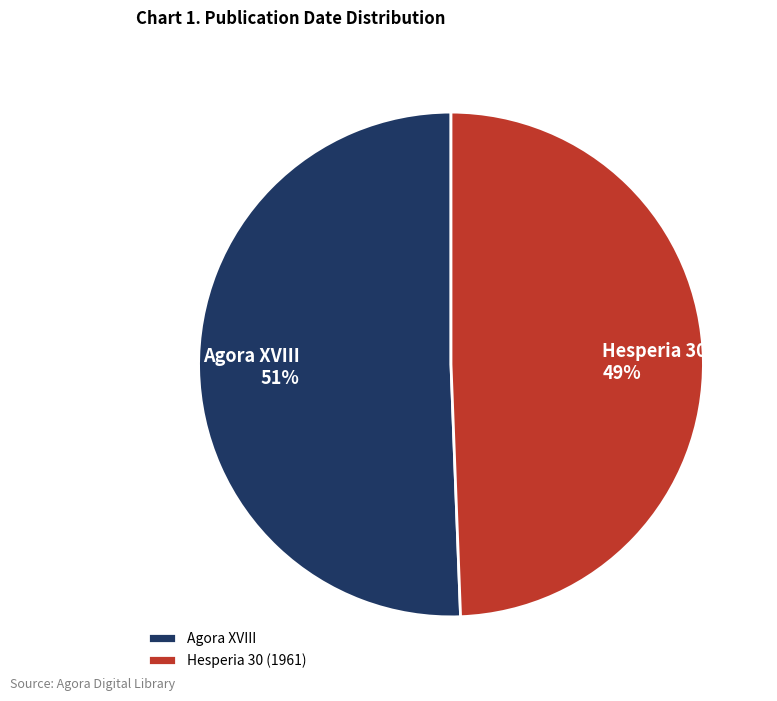

Count the number of slices in the pie.

2